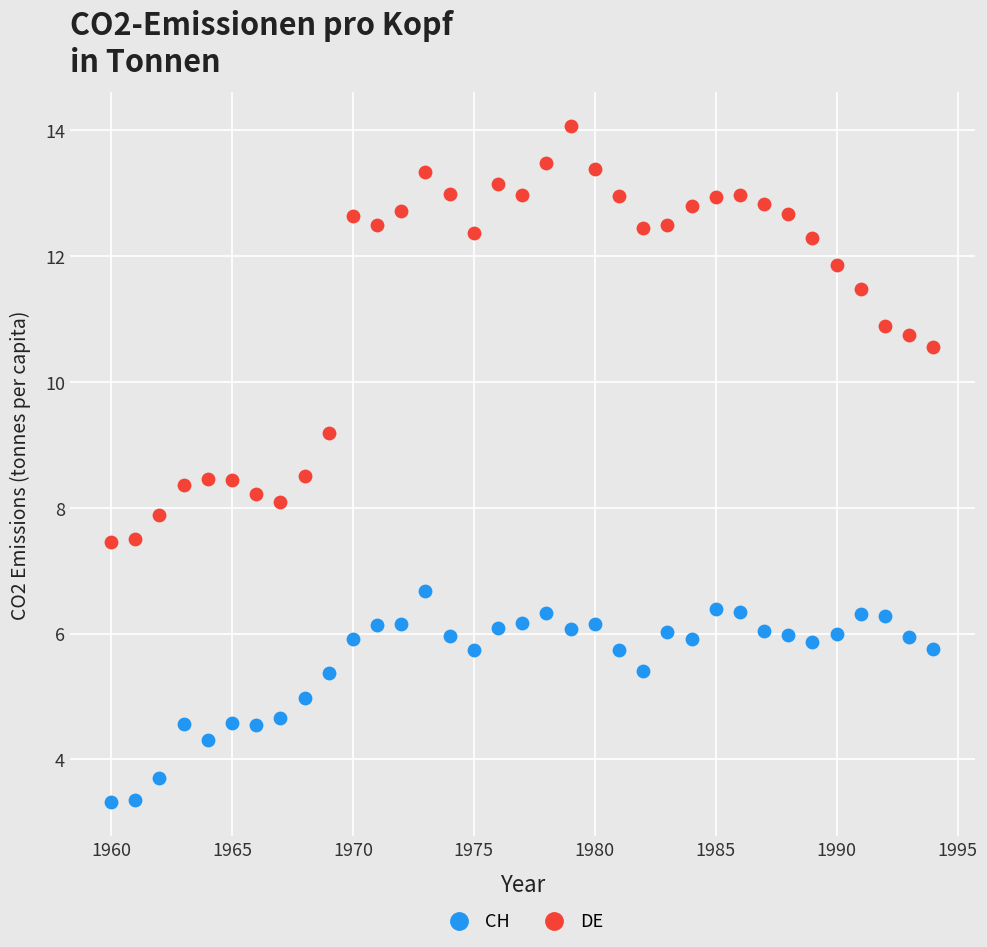

Across all data points, what is the range of X values (max minus min)?

34.0